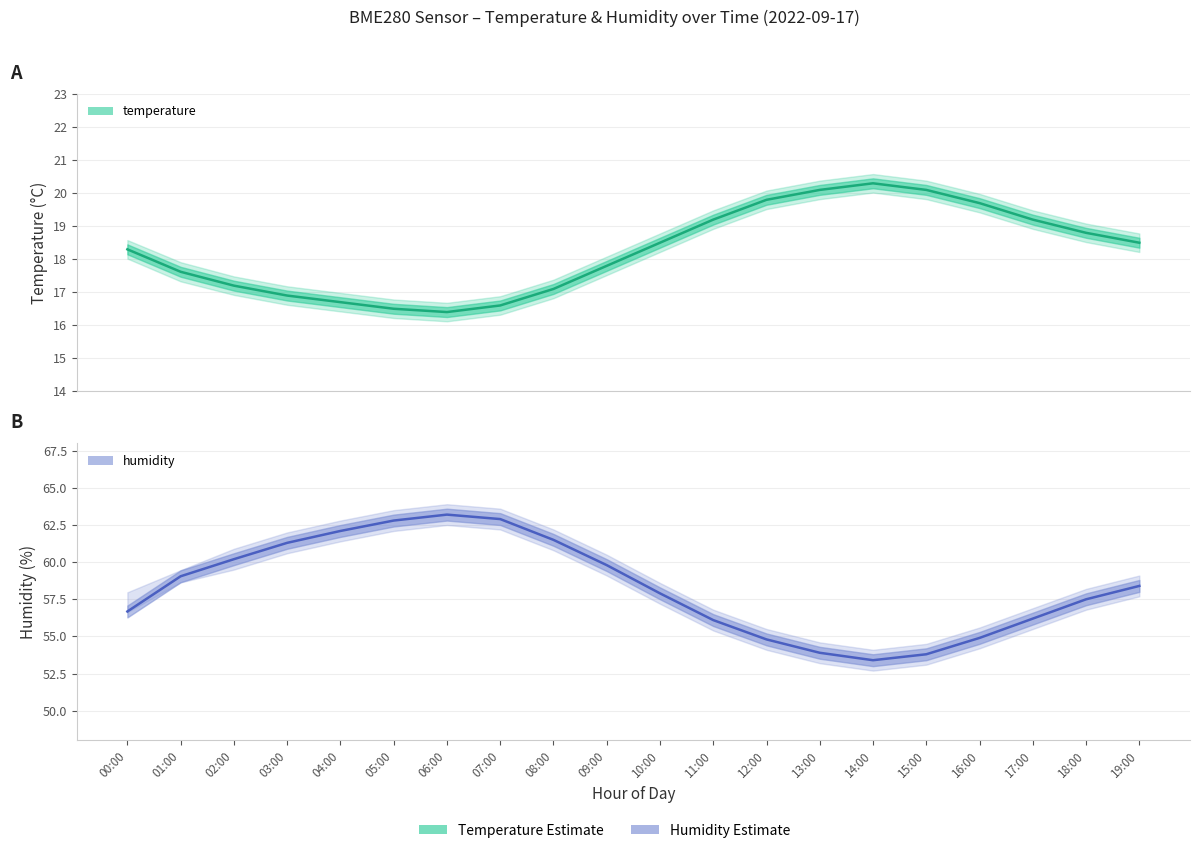

What is the smallest value displayed?

16.1